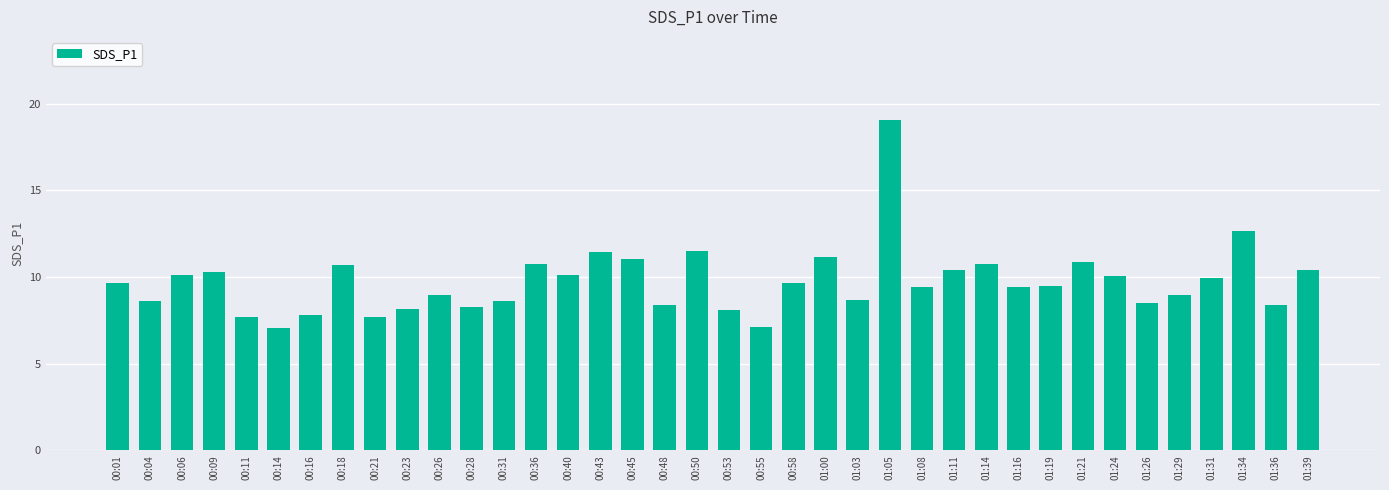

What is the difference between the values at 00:28 and 00:18?

2.4